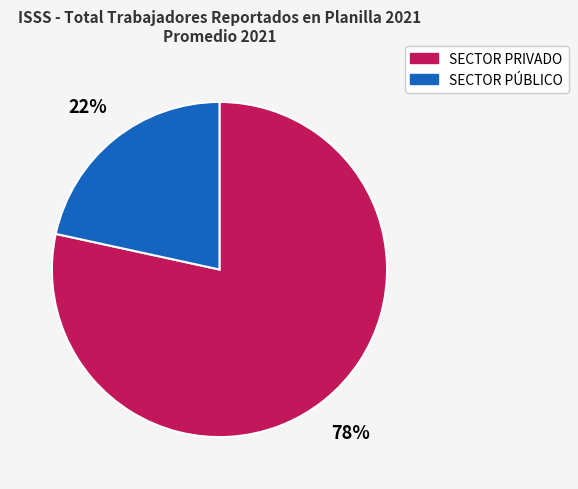

Which category has the biggest portion of the pie?

SECTOR PRIVADO